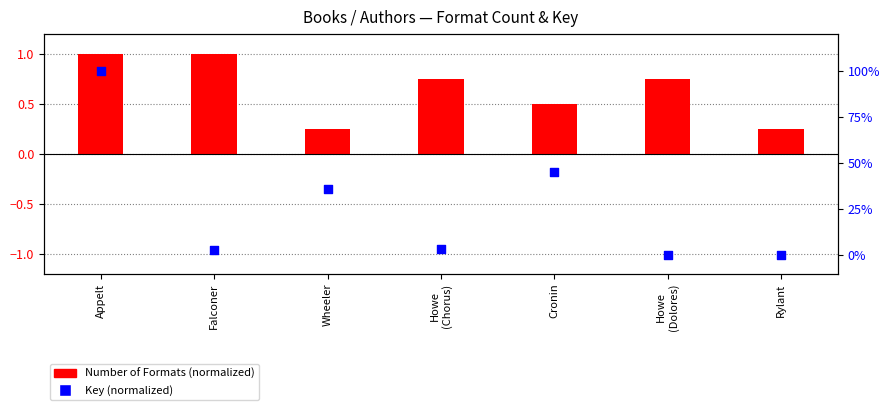

At how many categories does at least one series exceed 0?

7